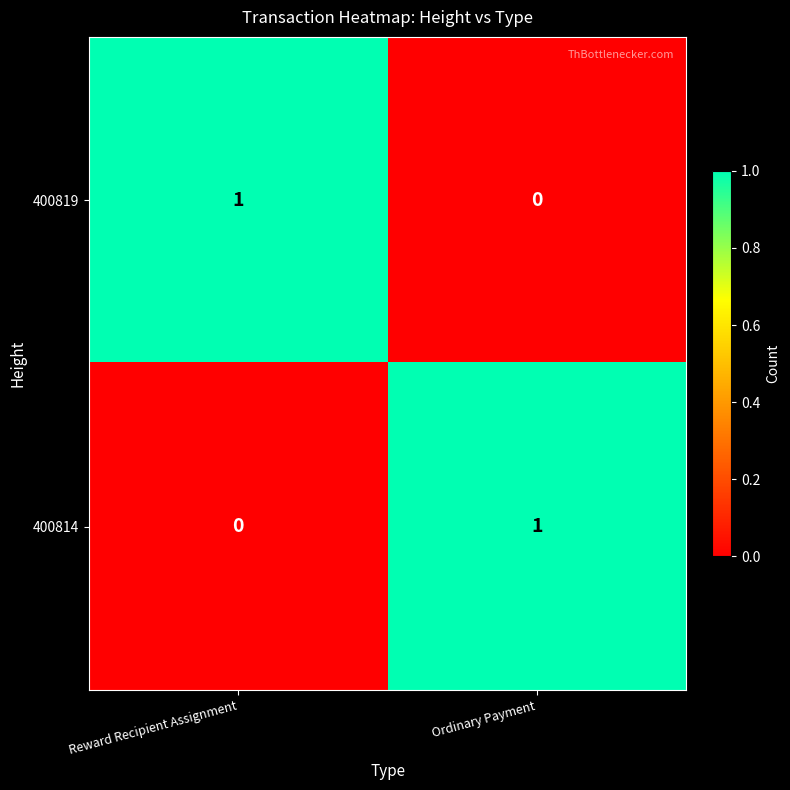

Where is 400819 nearest to the value 0?

Ordinary Payment